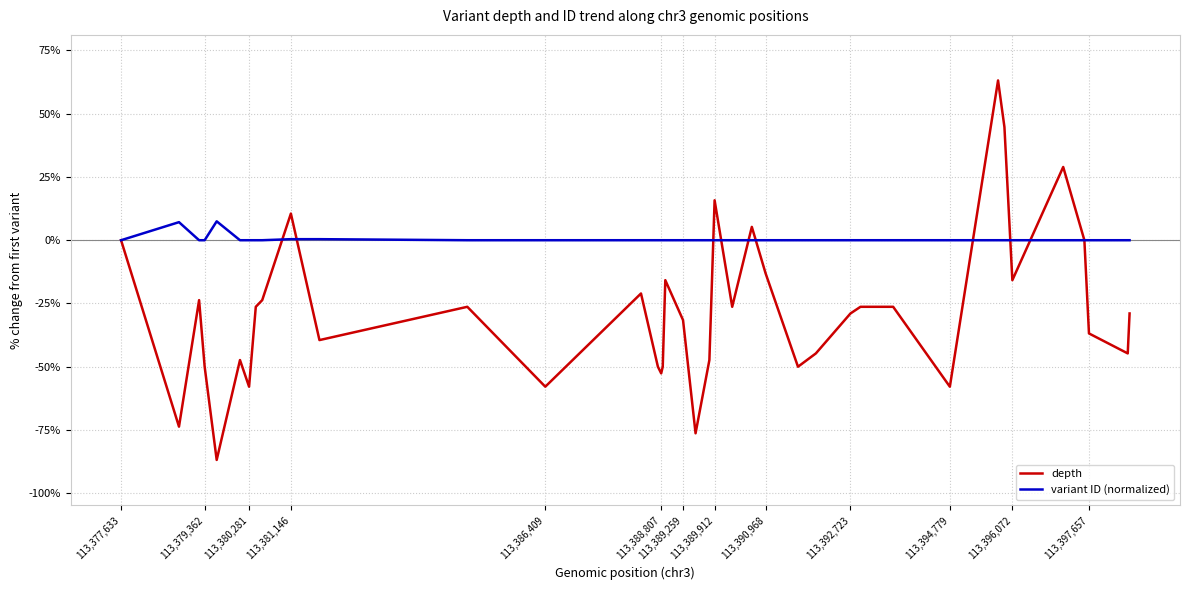

List the series in order of their overall mean, highest first.

variant ID (normalized), depth